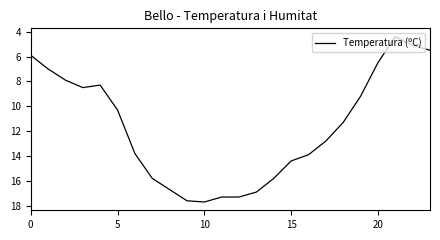

How many categories are shown in the chart?

24